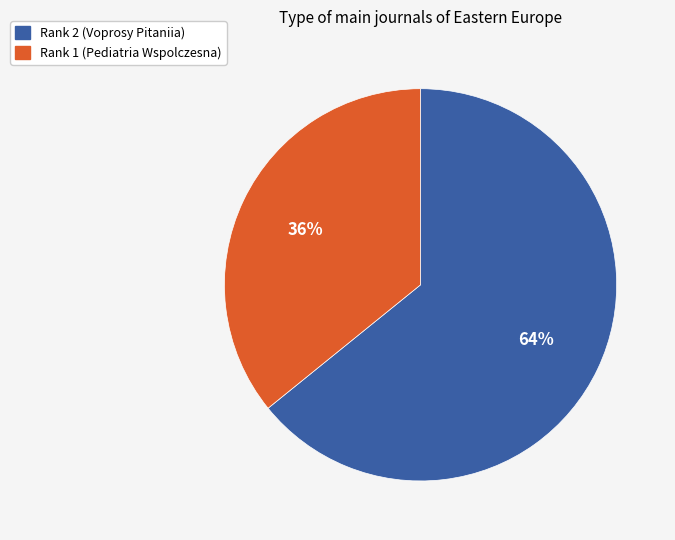

Is the sum of Rank 1 (Pediatria Wspolczesna) and Rank 2 (Voprosy Pitaniia) greater than half?

Yes